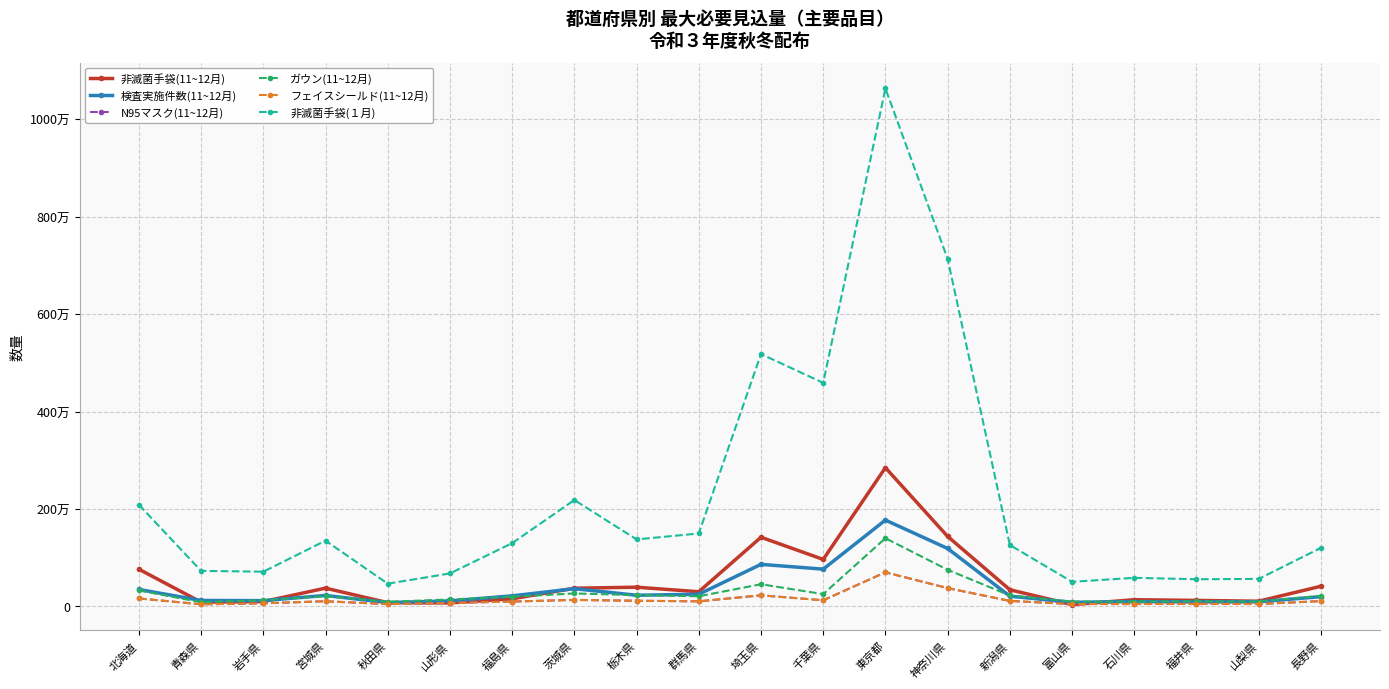

What is the difference between the highest and lowest values at 長野県?

1092600